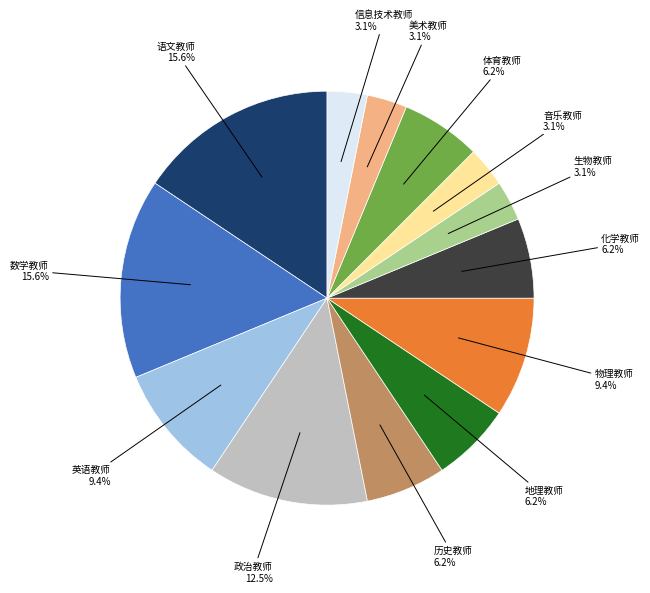

Is there any slice that represents more than half of the pie?

No